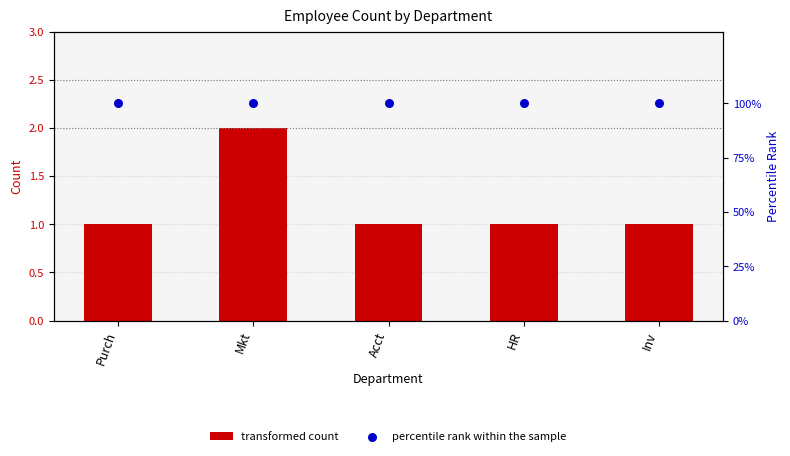

Which series has the widest spread of Y values?

transformed count